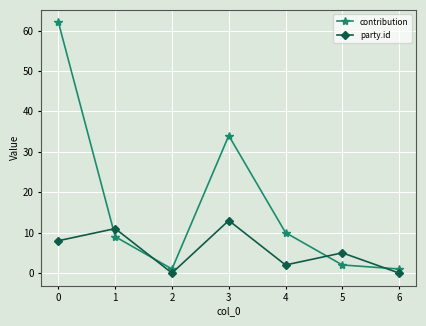

True or false: contribution has a value of 34 at 3.

True